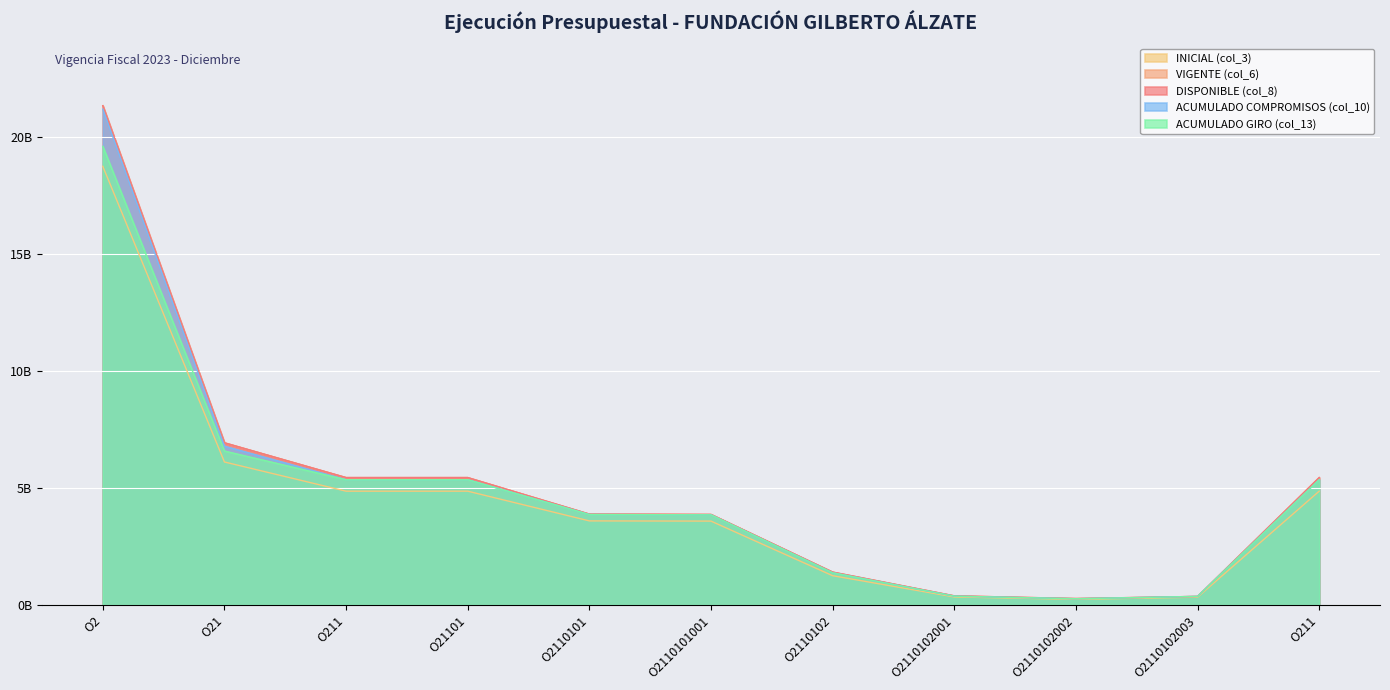

True or false: INICIAL (col_3) has more than 1 interior local peaks.

False